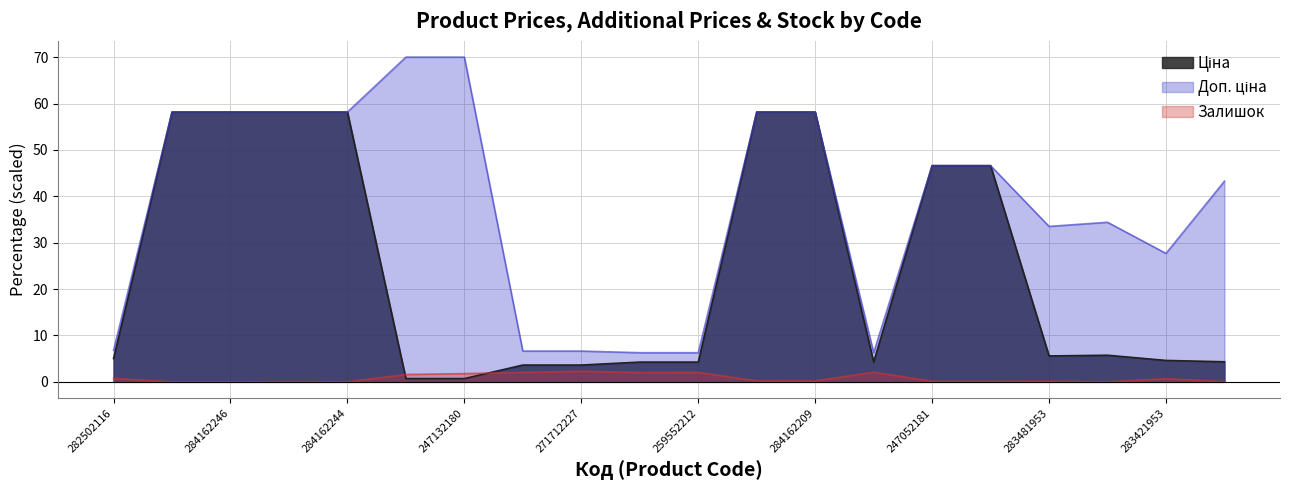

How many series are shown in this chart?

3